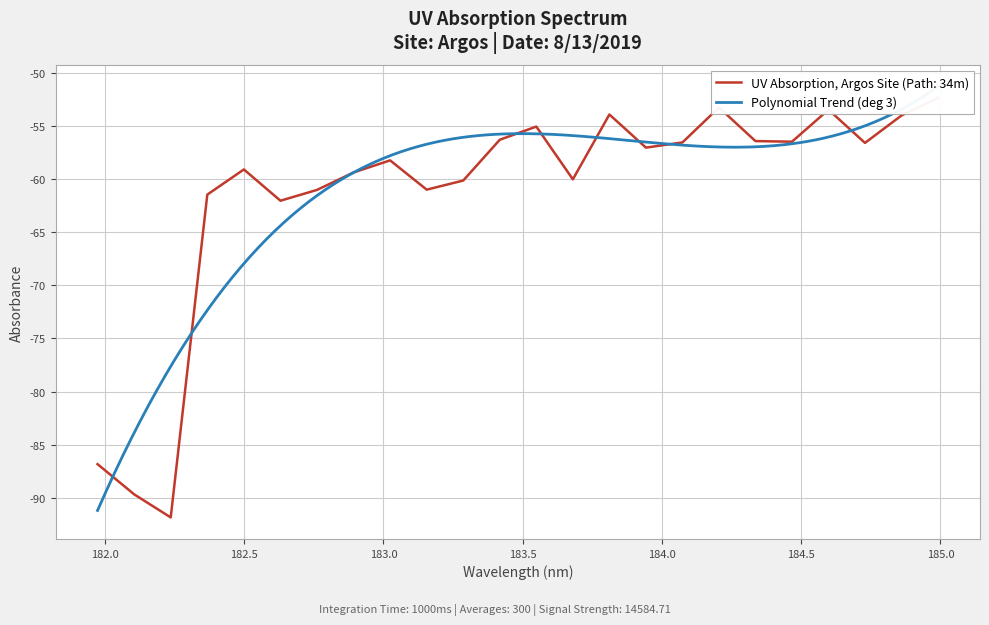

Where does the data first go above -57?

183.4176122368